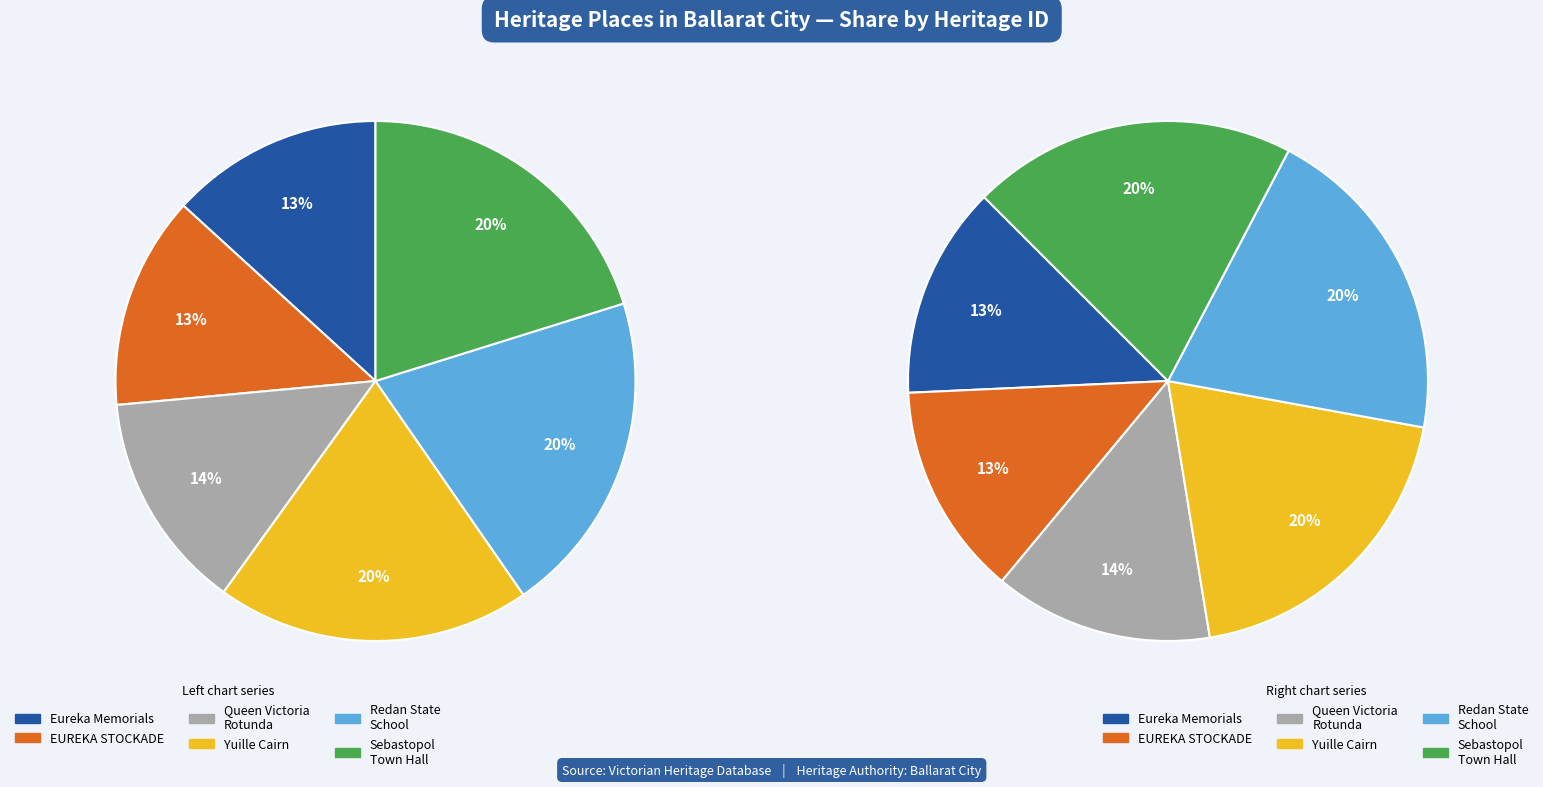

What is the smallest slice in the pie chart?

Eureka Memorials